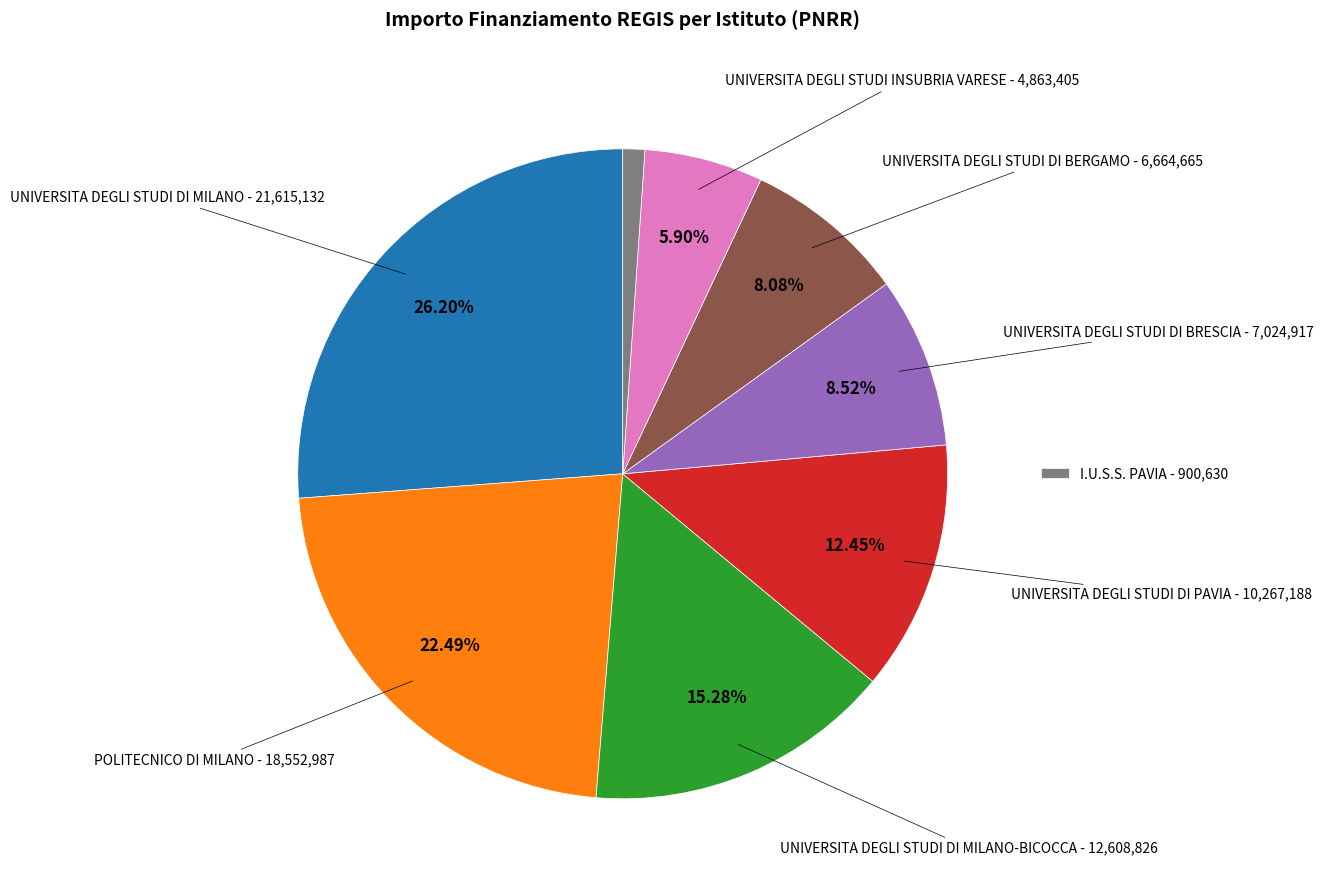

To the nearest percent, what is the average slice percentage?

12%